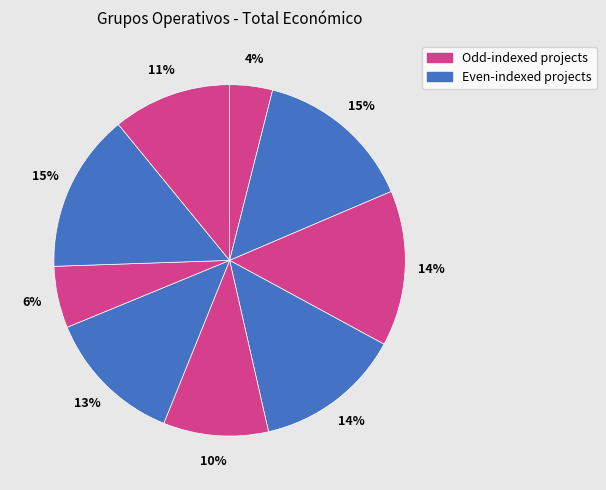

How many slices are in this pie chart?

9